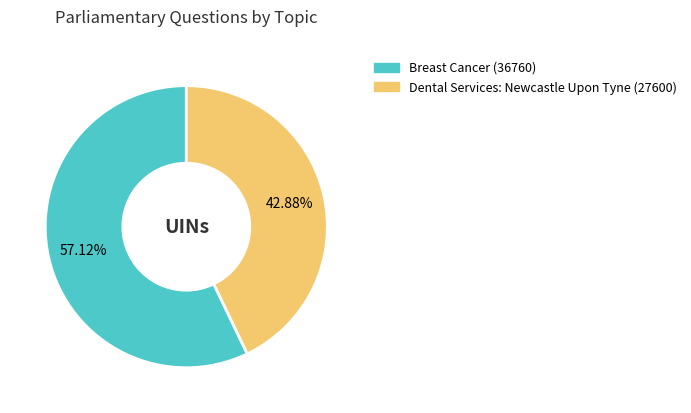

Do Breast Cancer (36760) and Dental Services: Newcastle Upon Tyne (27600) together represent more than half of the pie?

Yes